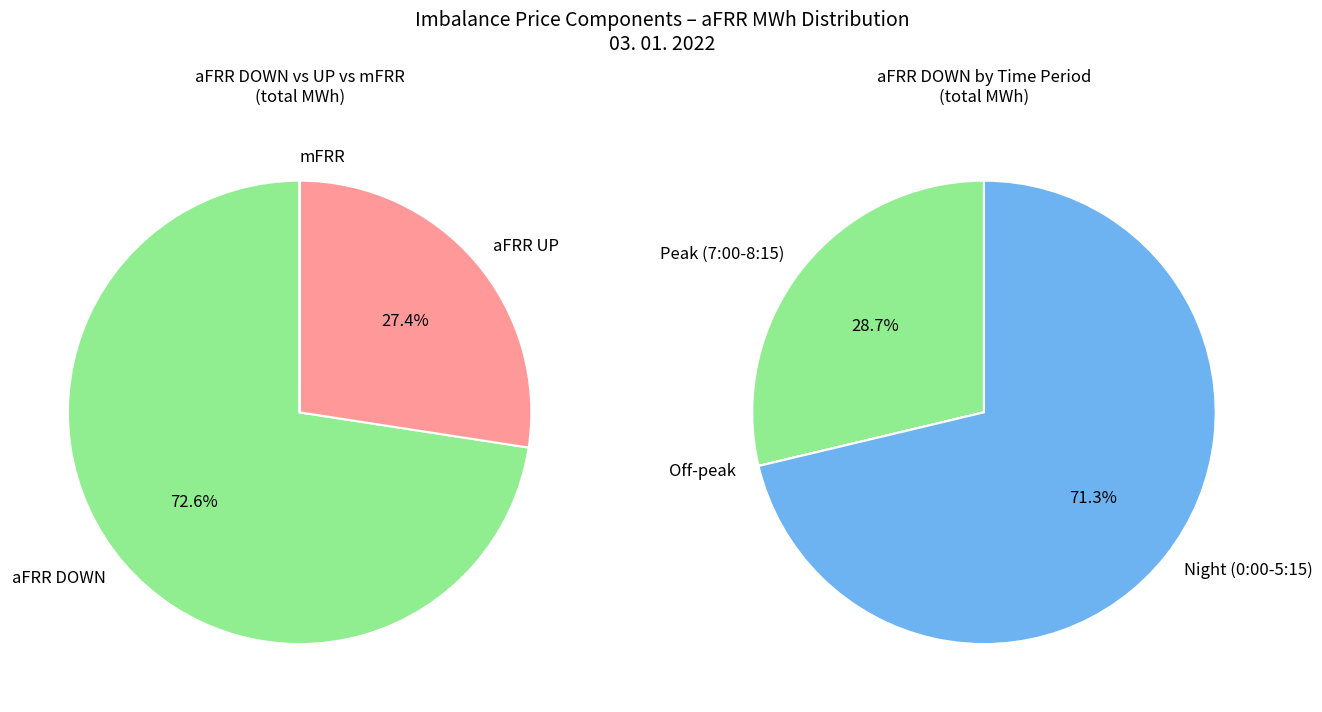

Do 26 and 1 together represent more than half of the pie?

No